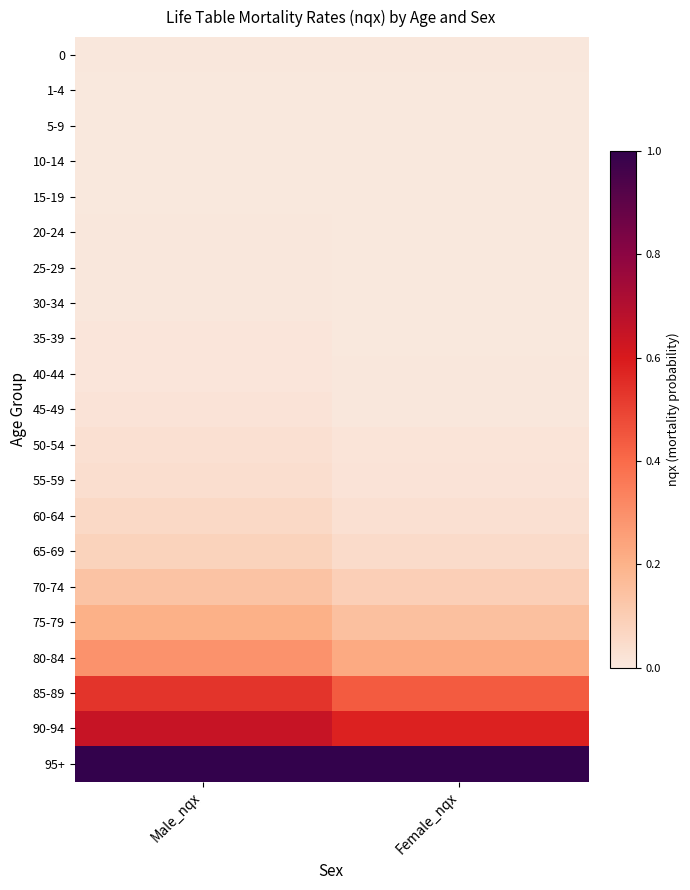

Reading right to left, extract all data points from this chart.

0: Female_nqx=0.0	Male_nqx=0.0
1-4: Female_nqx=0.0	Male_nqx=0.0
5-9: Female_nqx=0.0	Male_nqx=0.0
10-14: Female_nqx=0.0	Male_nqx=0.0
15-19: Female_nqx=0.0	Male_nqx=0.0
20-24: Female_nqx=0.0	Male_nqx=0.0
25-29: Female_nqx=0.0	Male_nqx=0.0
30-34: Female_nqx=0.0	Male_nqx=0.0
35-39: Female_nqx=0.0	Male_nqx=0.0
40-44: Female_nqx=0.0	Male_nqx=0.0
45-49: Female_nqx=0.0	Male_nqx=0.0
50-54: Female_nqx=0.0	Male_nqx=0.0
55-59: Female_nqx=0.0	Male_nqx=0.0
60-64: Female_nqx=0.0	Male_nqx=0.1
65-69: Female_nqx=0.0	Male_nqx=0.1
70-74: Female_nqx=0.1	Male_nqx=0.1
75-79: Female_nqx=0.2	Male_nqx=0.2
80-84: Female_nqx=0.2	Male_nqx=0.3
85-89: Female_nqx=0.4	Male_nqx=0.5
90-94: Female_nqx=0.6	Male_nqx=0.6
95+: Female_nqx=1.0	Male_nqx=1.0